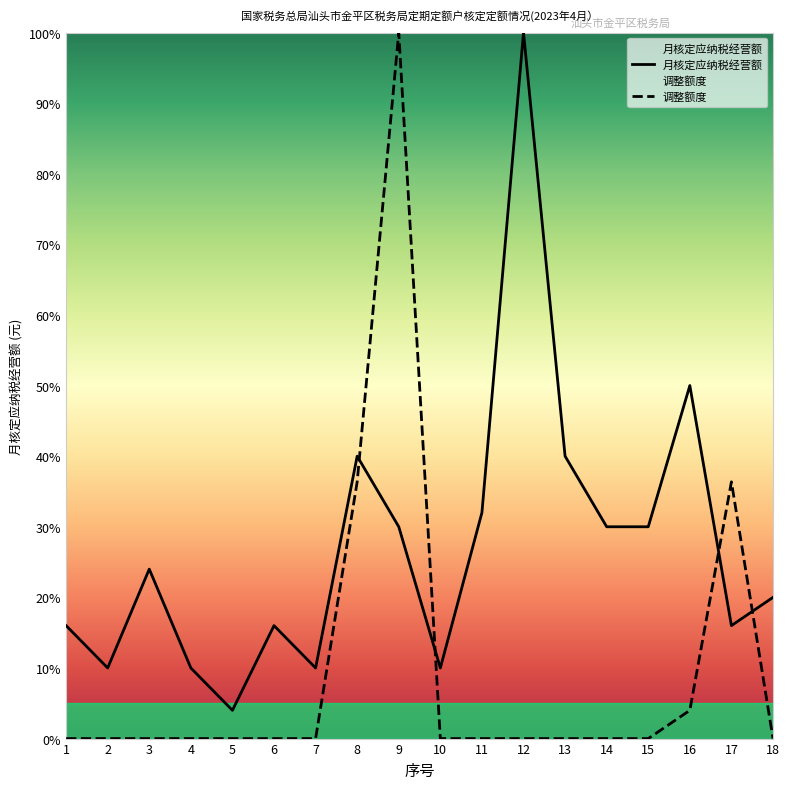

Rank the series by their maximum value, from highest to lowest.

月核定应纳税经营额, 调整额度